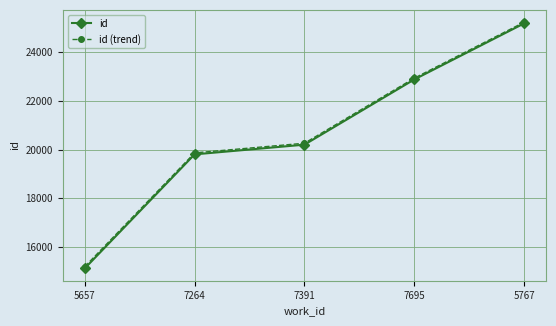

True or false: id and id (trend) cross at least once.

False